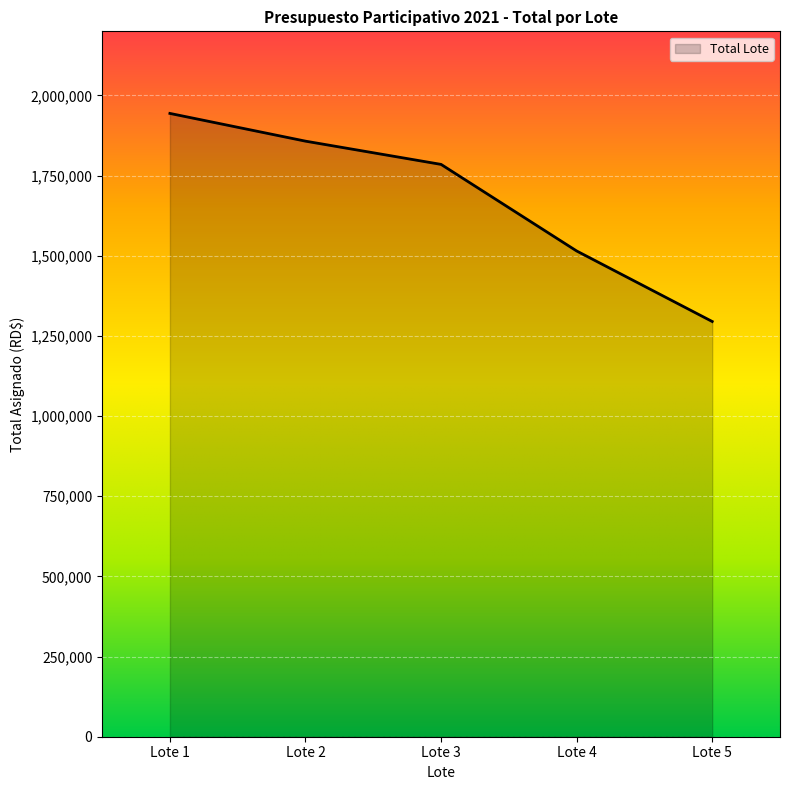

What is the smallest value displayed?

1295000